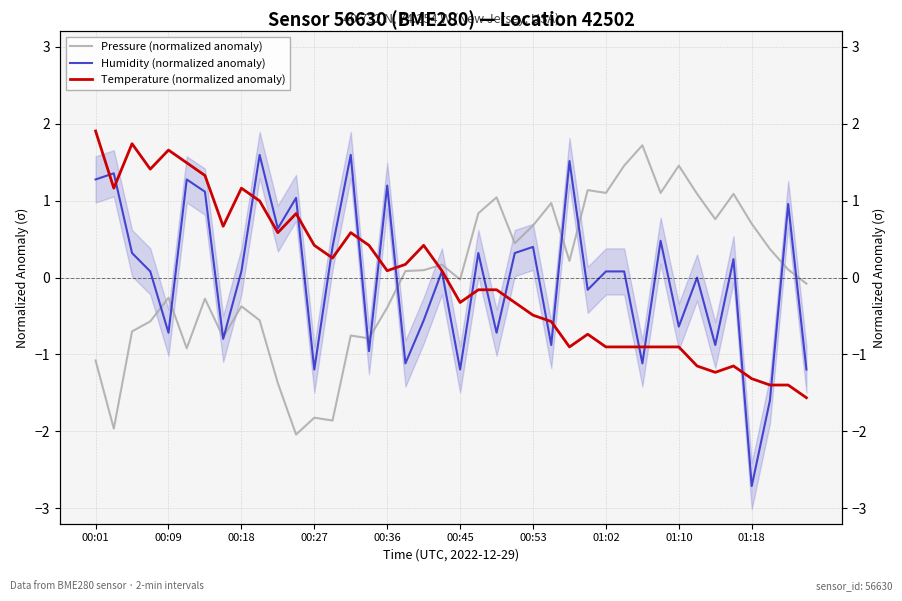

Which series has the largest total across all categories?

Pressure (normalized anomaly)